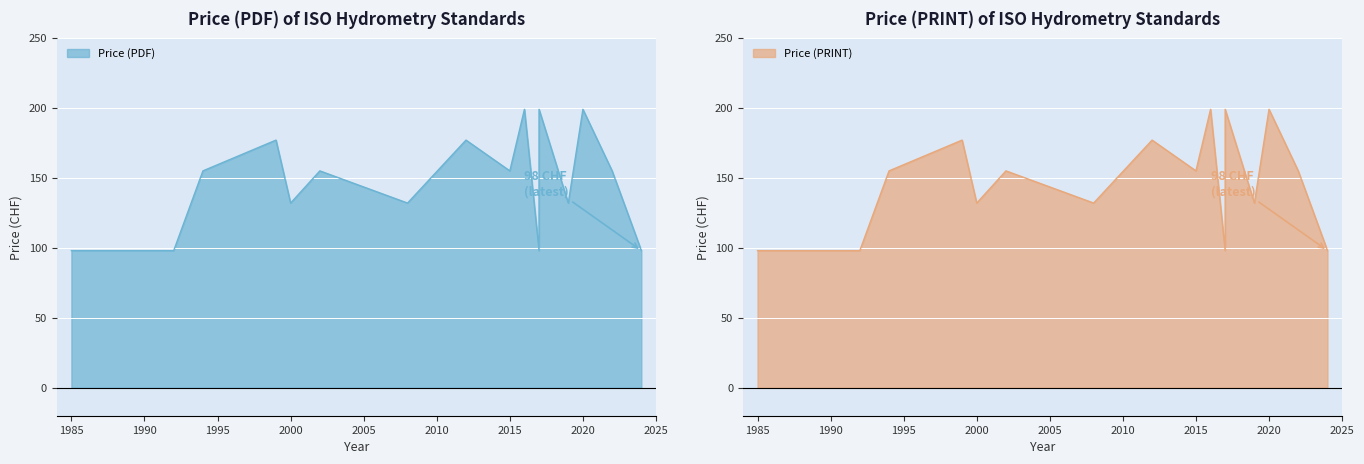

In Price (PDF), how many points are lower than both neighbors (excluding endpoints)?

5